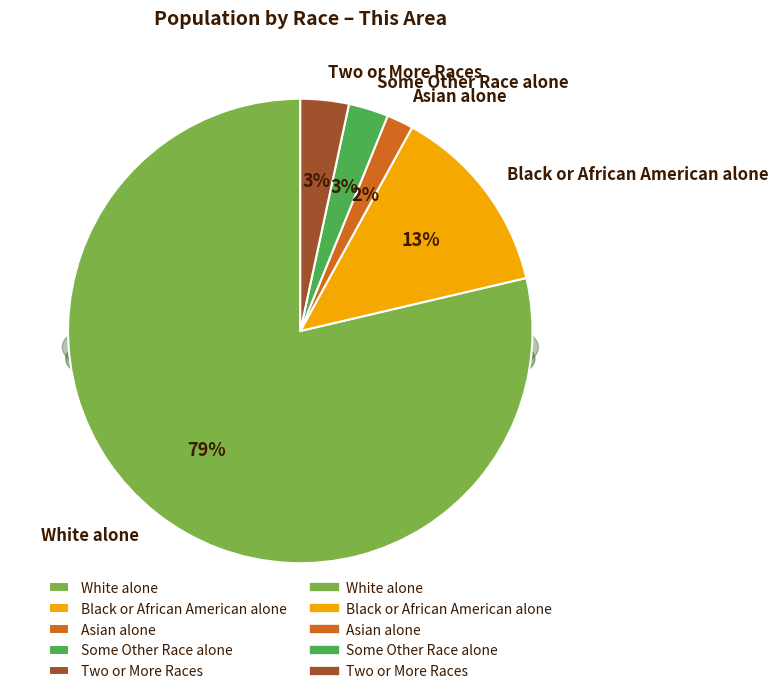

Does any single category account for the majority?

Yes